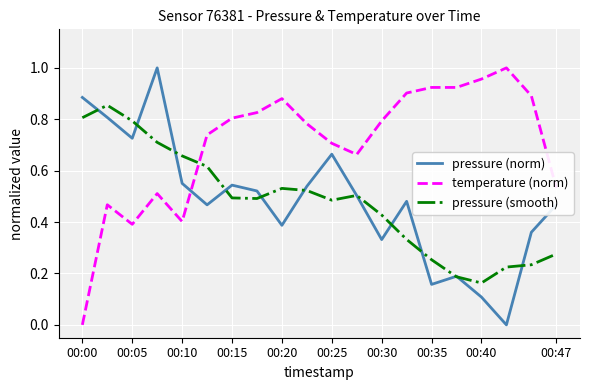

How many lines are shown in the chart?

3